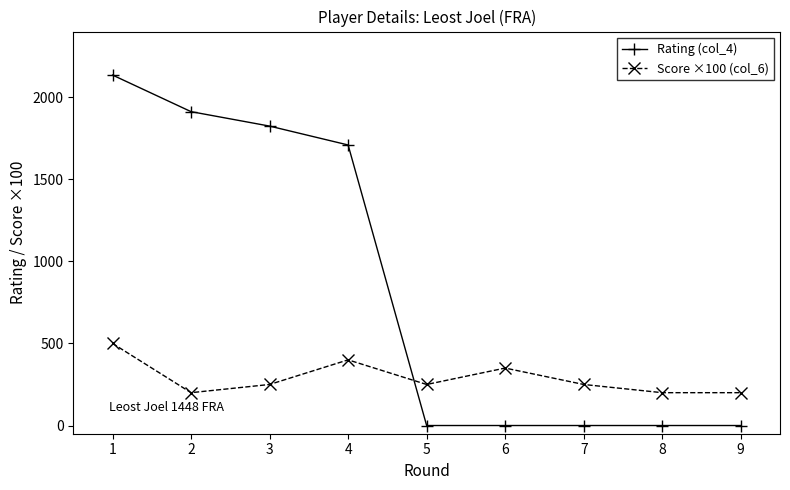

Where is the first local minimum for Score ×100 (col_6)?

2